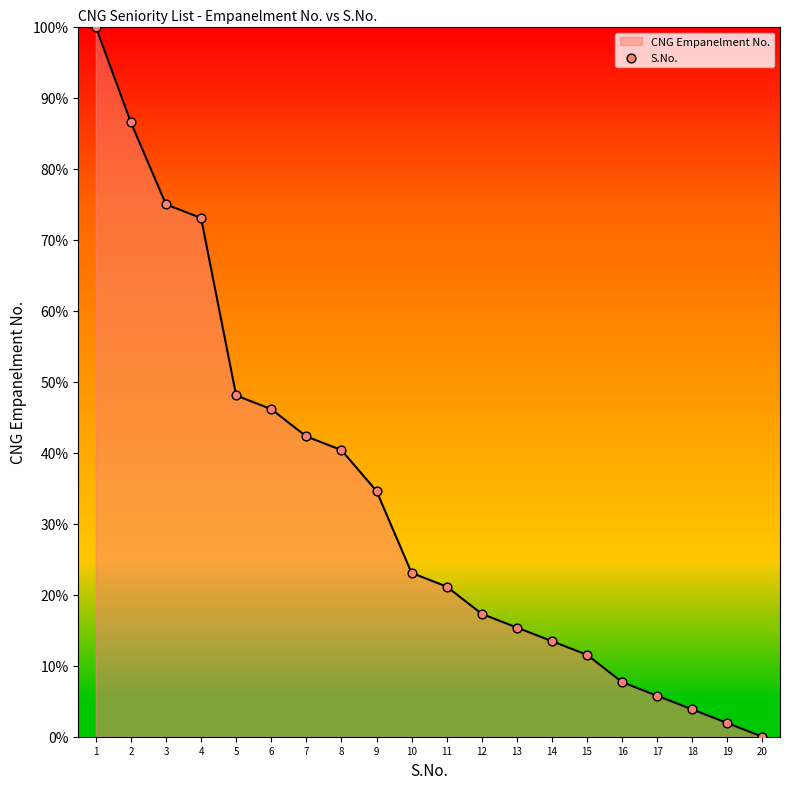

What is the change in value from 16 to 18?

-3.8